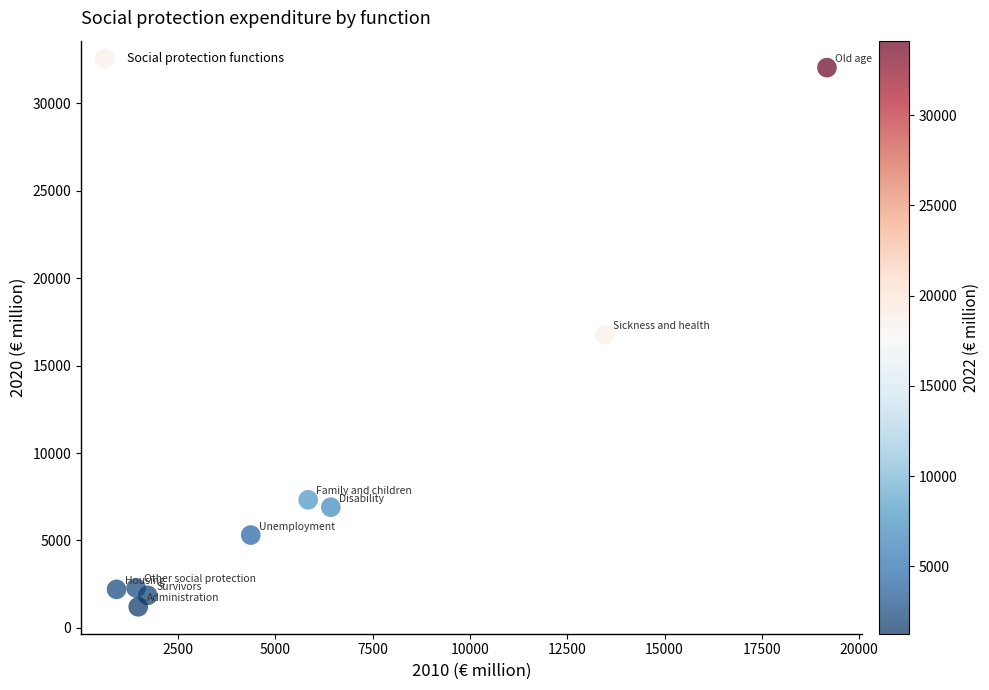

What is the average X value?

6093